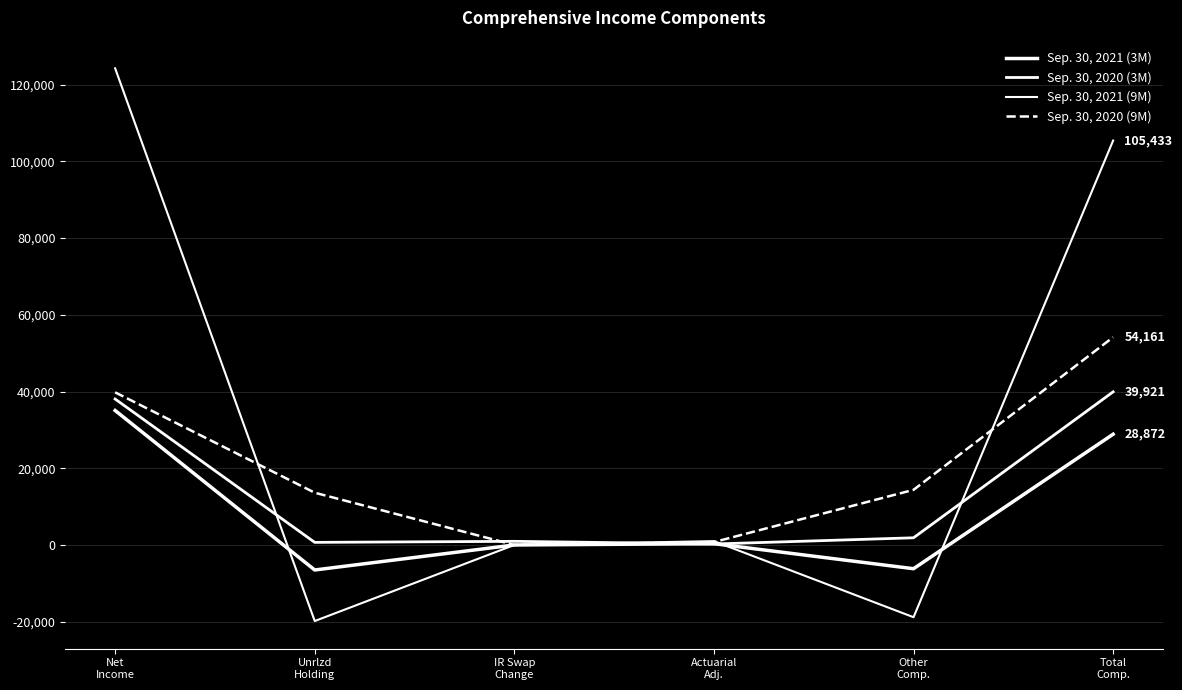

What is the difference between the maximum and minimum values in the Sep. 30, 2021 (3M) series?

41587